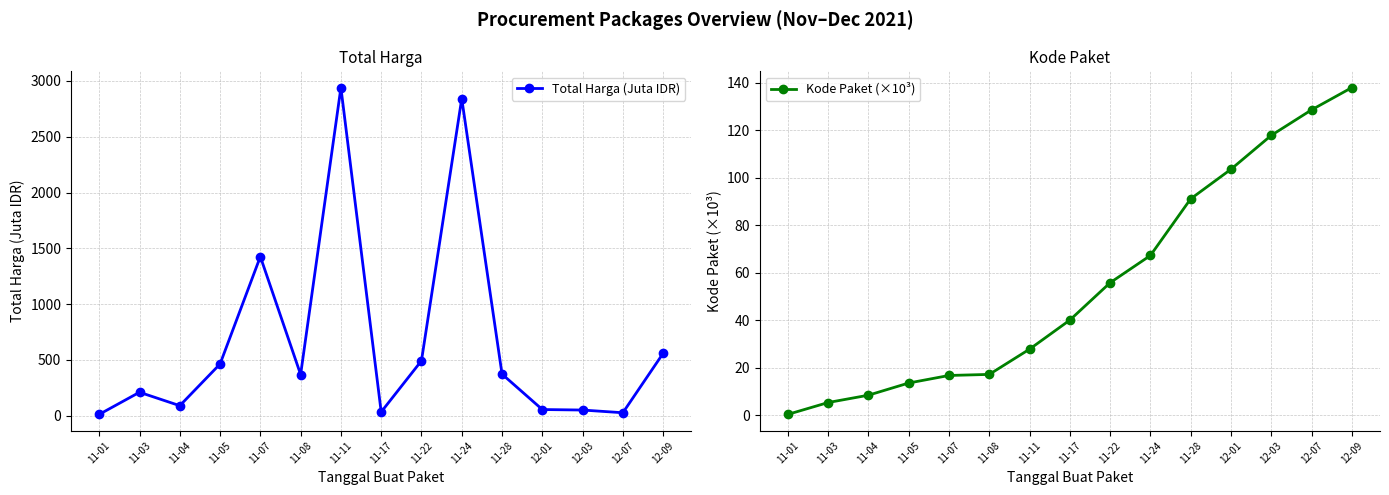

Reading left to right, extract all data points from this chart.

Total Harga (Juta IDR): 11-01=12.8	11-03=210.9	11-04=90.7	11-05=464.0	11-07=1425.9	11-08=369.6	11-11=2939.6	11-17=34.3	11-22=493.0	11-24=2841.3	11-28=373.4	12-01=56.2	12-03=51.6	12-07=27.4	12-09=560.0
Kode Paket (×10³): 11-01=0.5	11-03=5.4	11-04=8.5	11-05=13.7	11-07=16.8	11-08=17.3	11-11=27.9	11-17=40.1	11-22=55.8	11-24=67.3	11-28=91.1	12-01=103.5	12-03=117.8	12-07=128.5	12-09=137.9